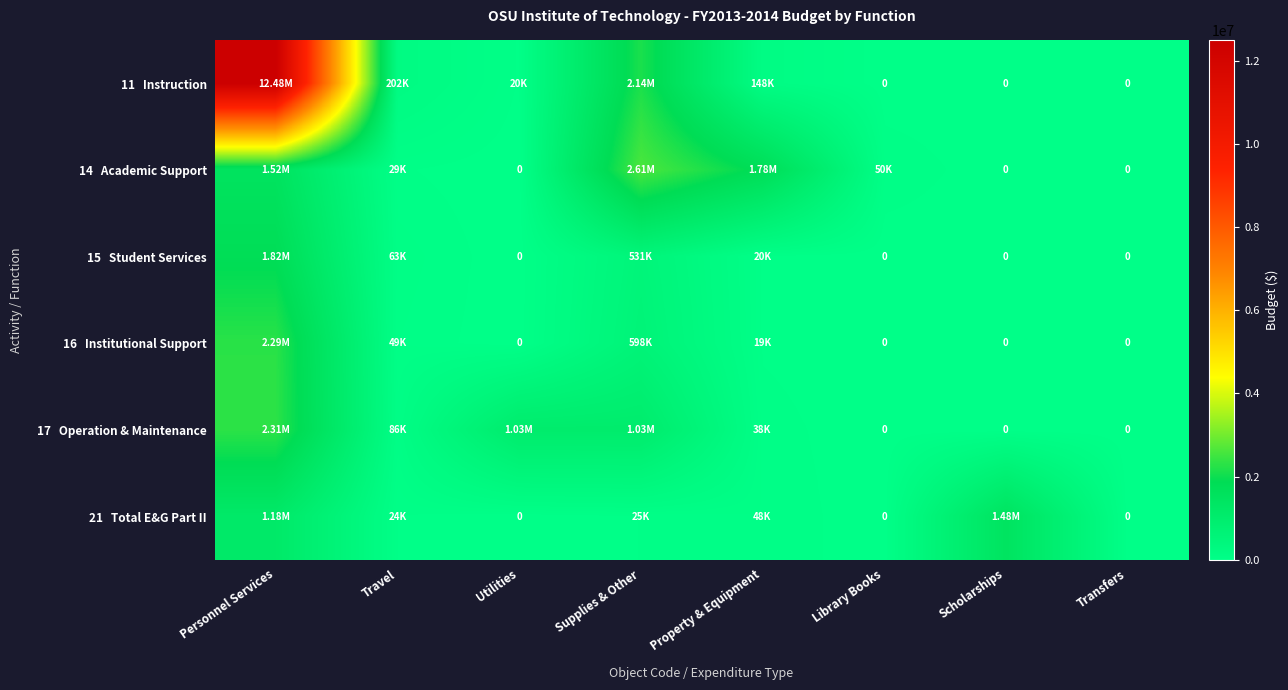

At which label does 21 Total E&G Part II reach its minimum?

Utilities